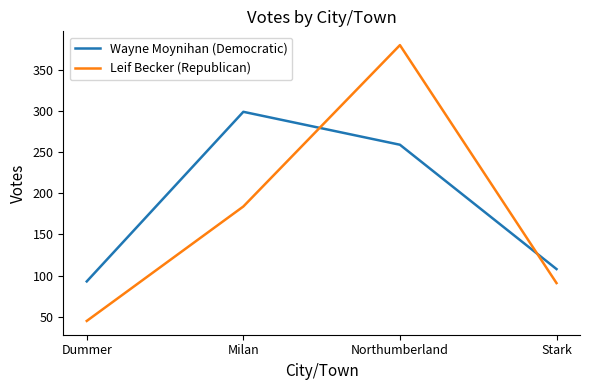

What is the difference between the highest and lowest values at Milan?

115